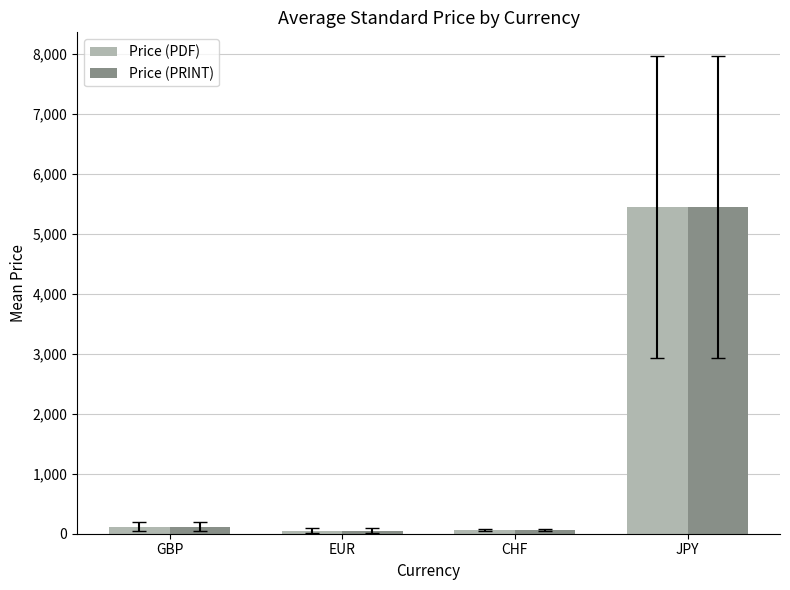

What are all the series names shown in the legend?

Price (PDF), Price (PRINT)